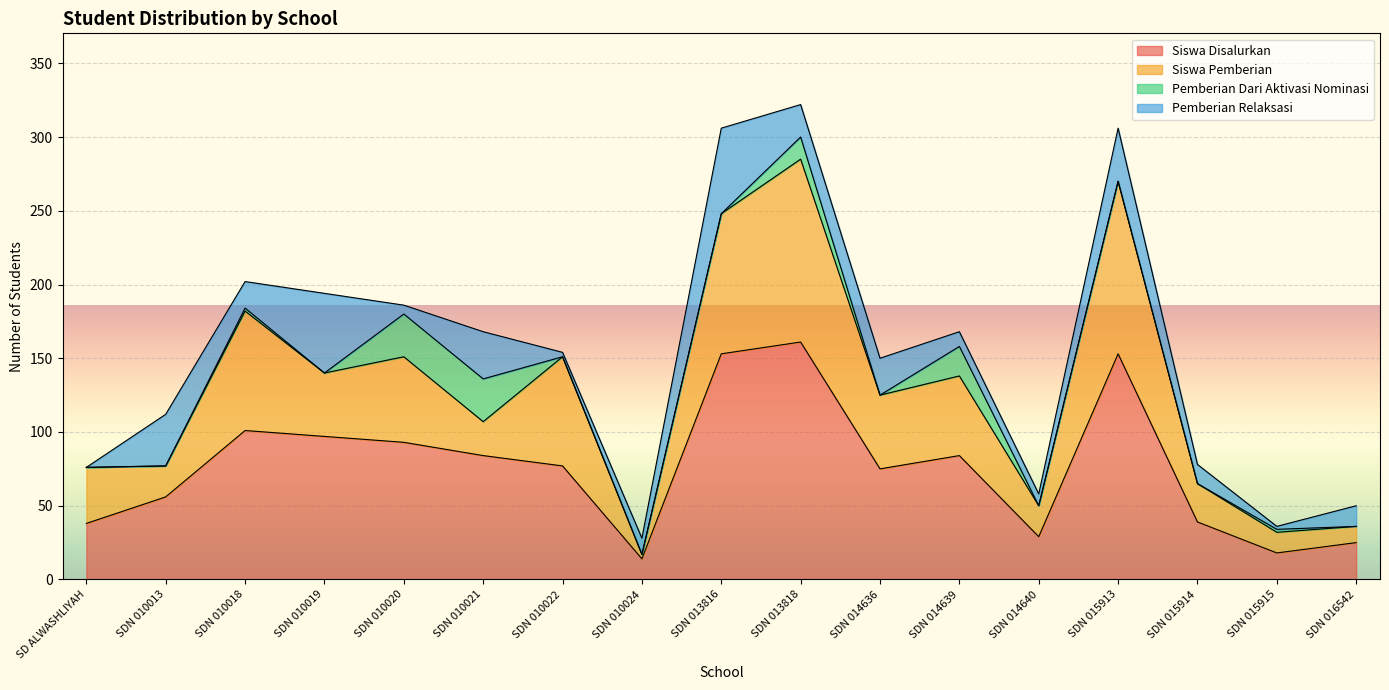

What is the difference between the maximum and second lowest values in the Siswa Disalurkan series?

143